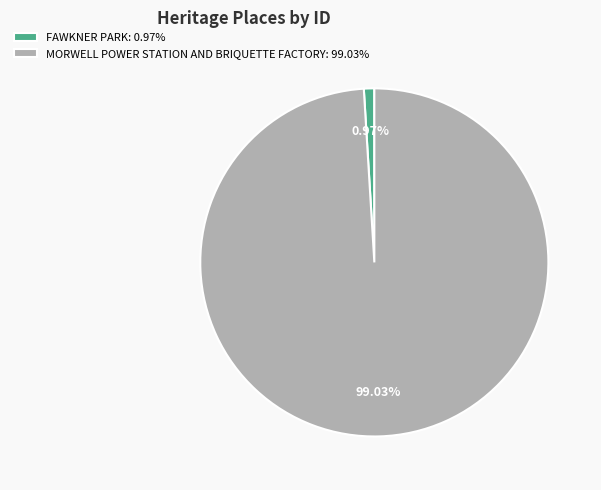

Which category has the biggest portion of the pie?

MORWELL POWER STATION AND BRIQUETTE FACTORY